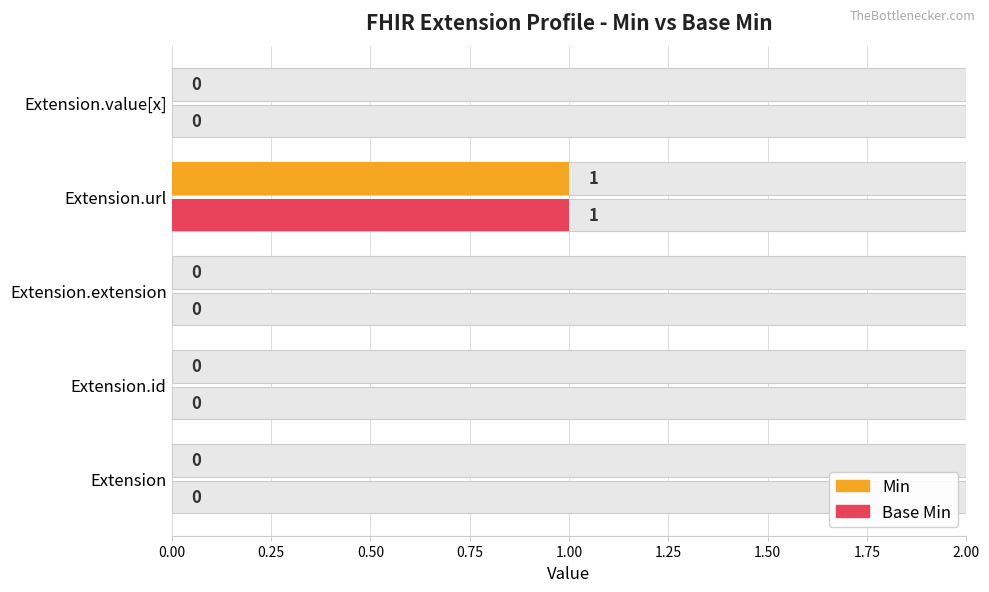

Is the value of Base Min at Extension.id greater than the value of Min at Extension.value[x]?

No